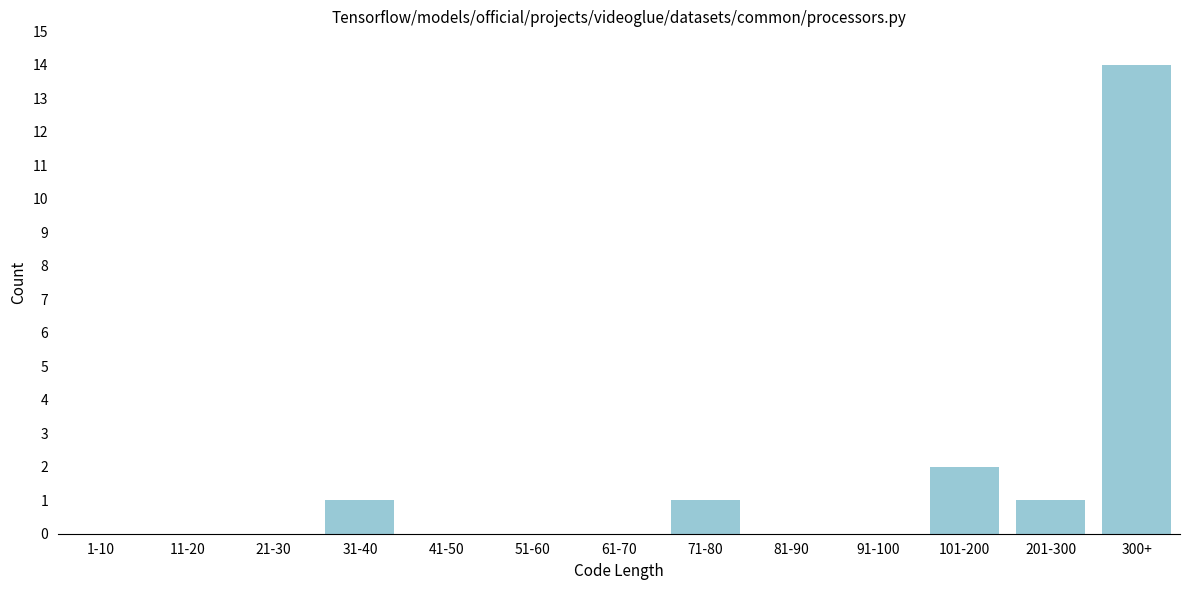

Reading left to right, list all the values displayed in this chart.

1-10=0	11-20=0	21-30=0	31-40=1	41-50=0	51-60=0	61-70=0	71-80=1	81-90=0	91-100=0	101-200=2	201-300=1	300+=14